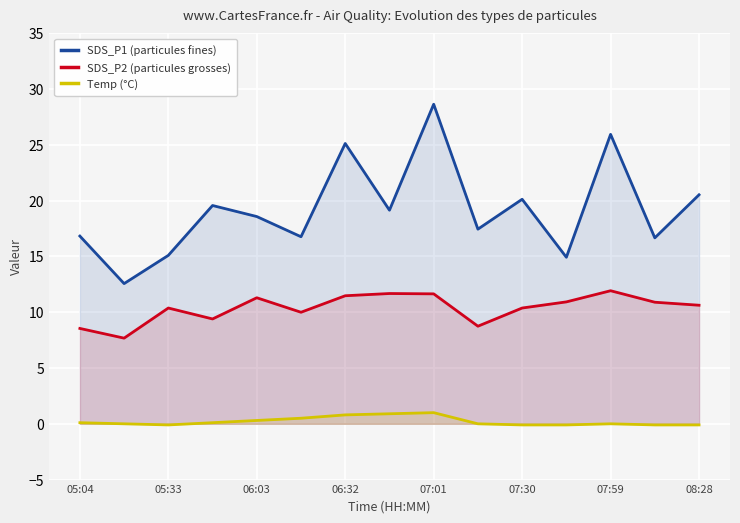

The SDS_P1 (particules fines) series shows 17.4 at 9. True or false?

True